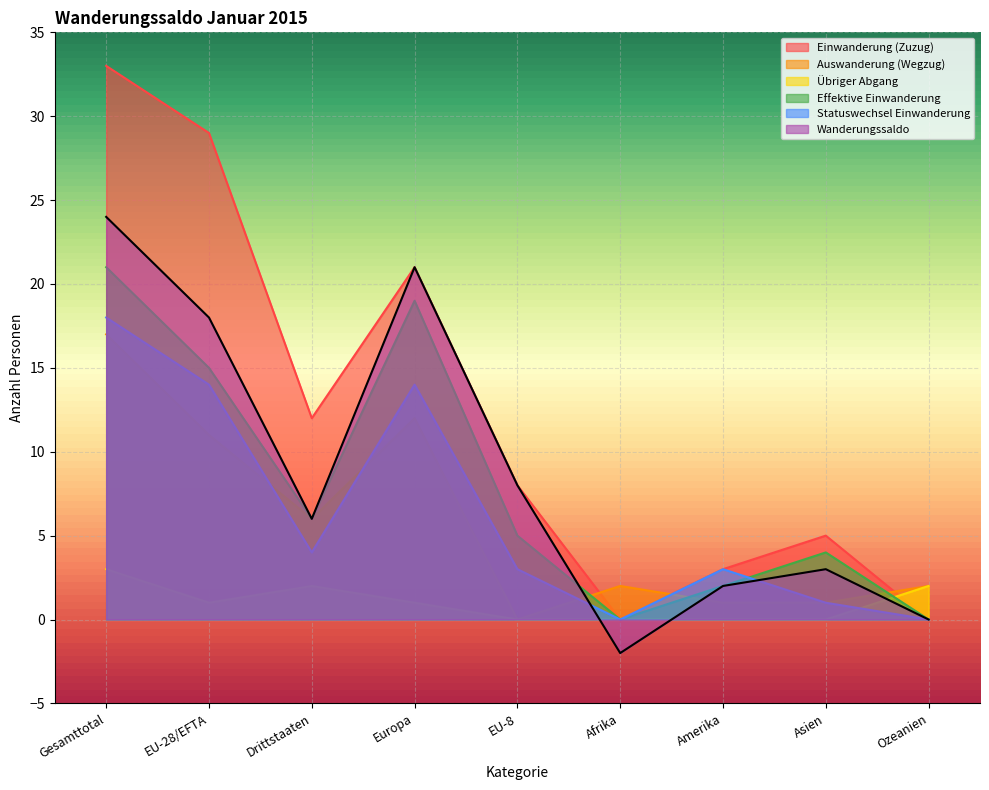

What is the maximum value shown in the chart?

33